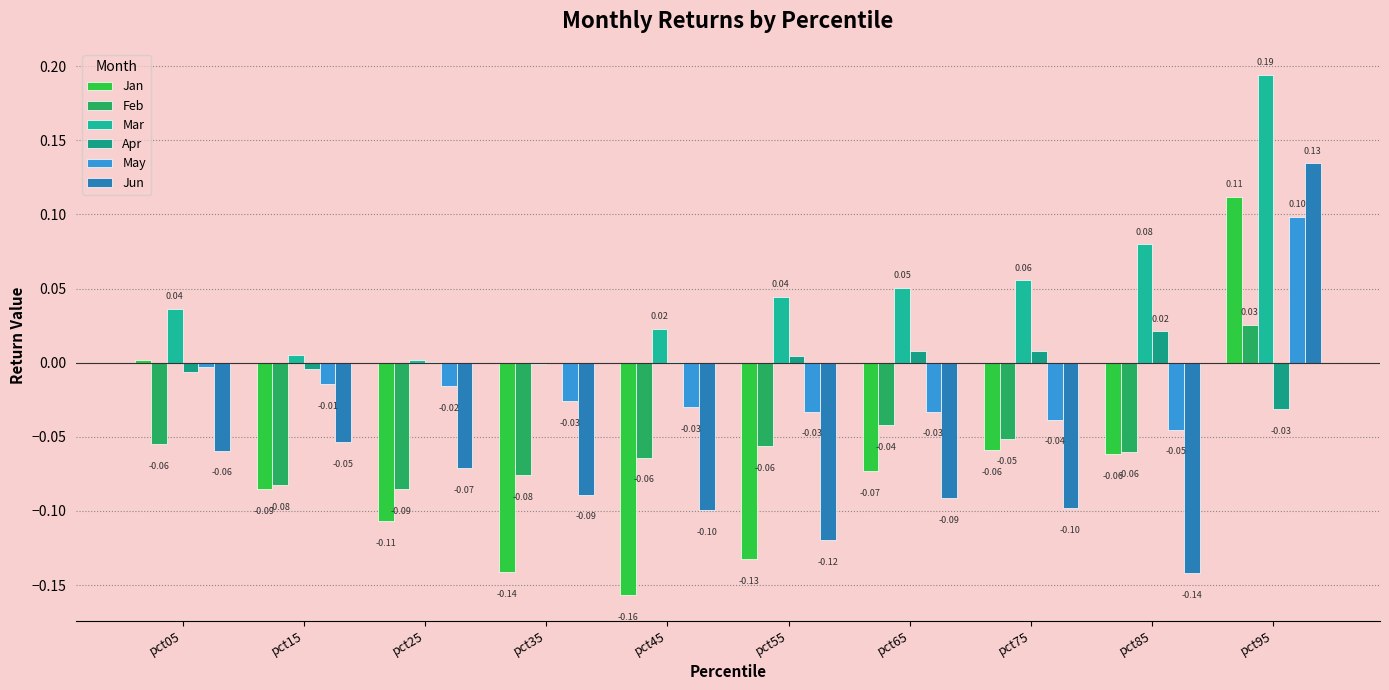

Rank the series by their maximum value, from highest to lowest.

Mar, Jun, Jan, May, Feb, Apr